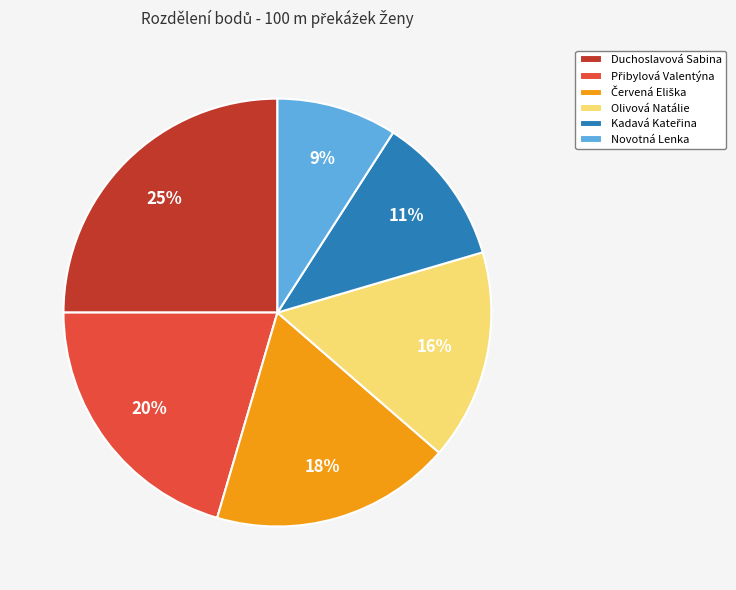

Which slice is the smallest?

Novotná Lenka